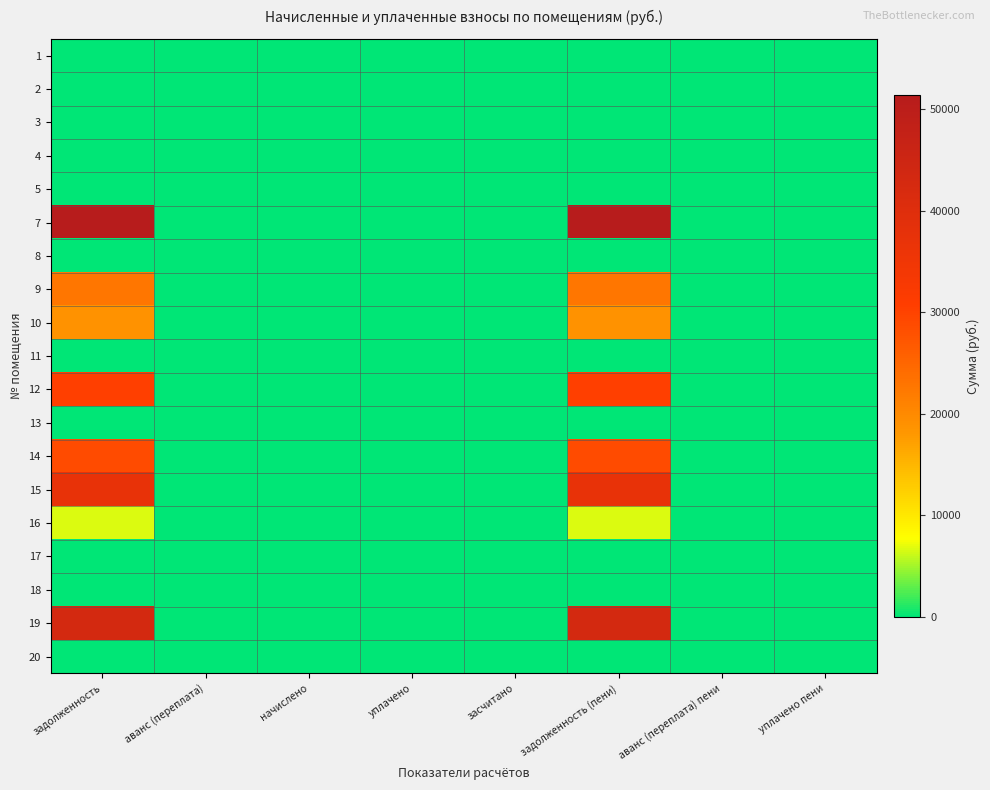

How many categories are shown in the chart?

8